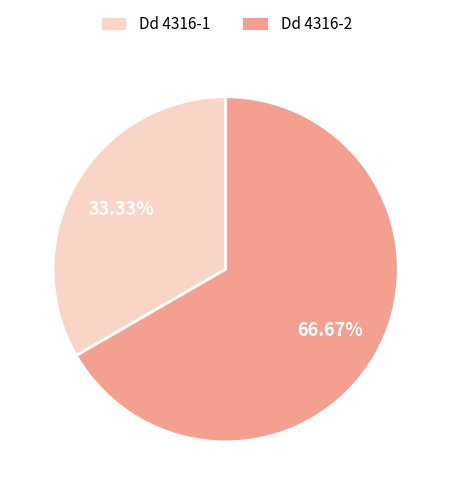

What percentage is the Dd 4316-2 slice, to the nearest percent?

67%